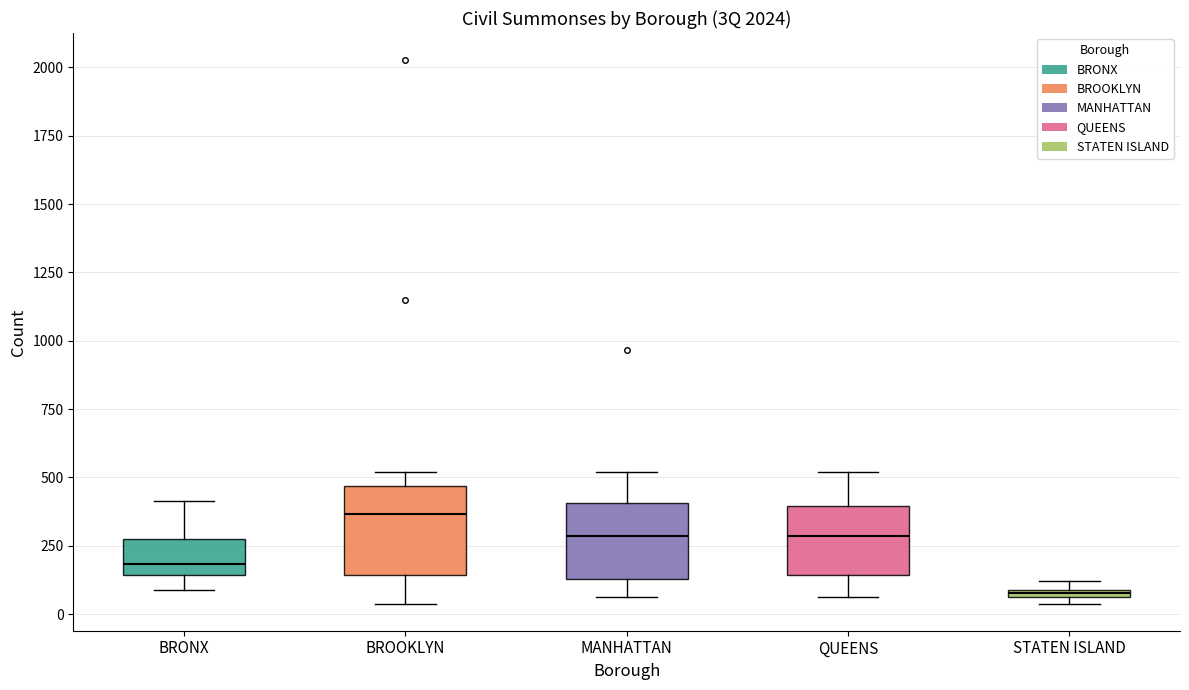

Where does the lower whisker of the box for QUEENS end on the y-axis? The values are not printed on the chart, so give them approximately, as read against the axis.

50